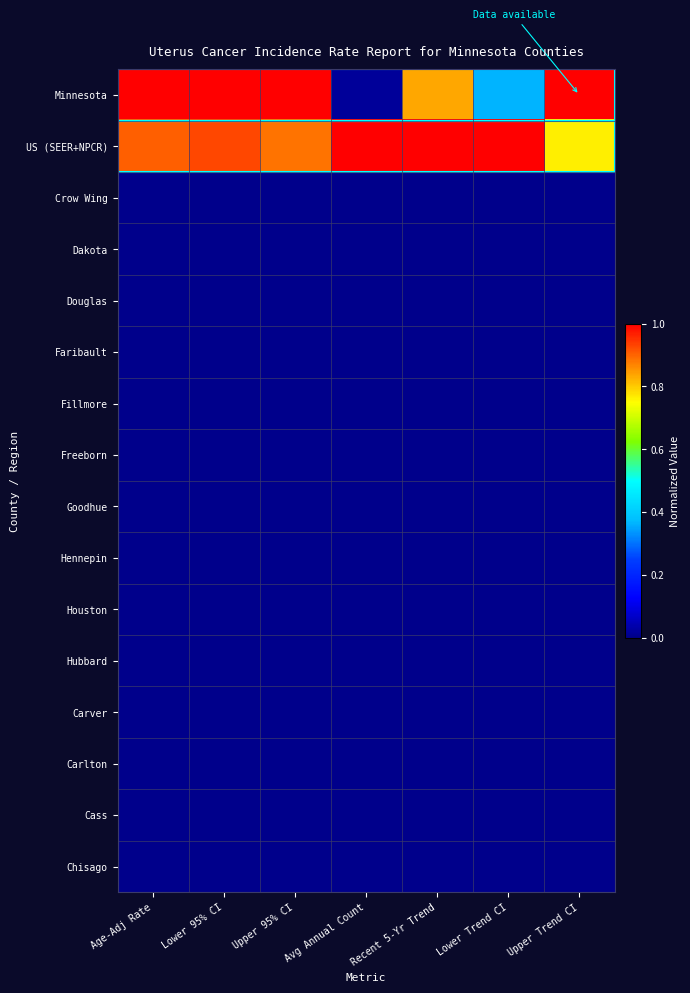

How many distinct data groups are displayed?

16